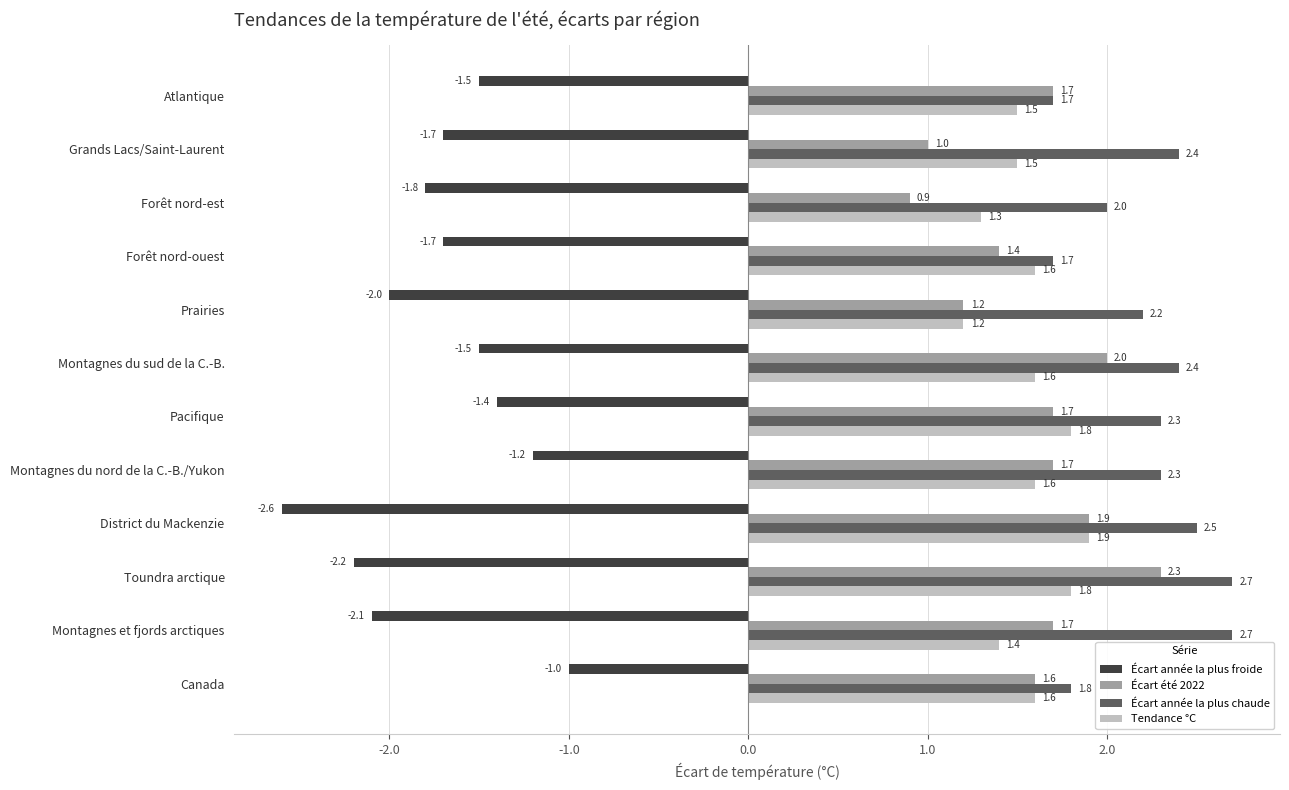

Is it true that Écart année la plus chaude equals 3.7 at District du Mackenzie?

False